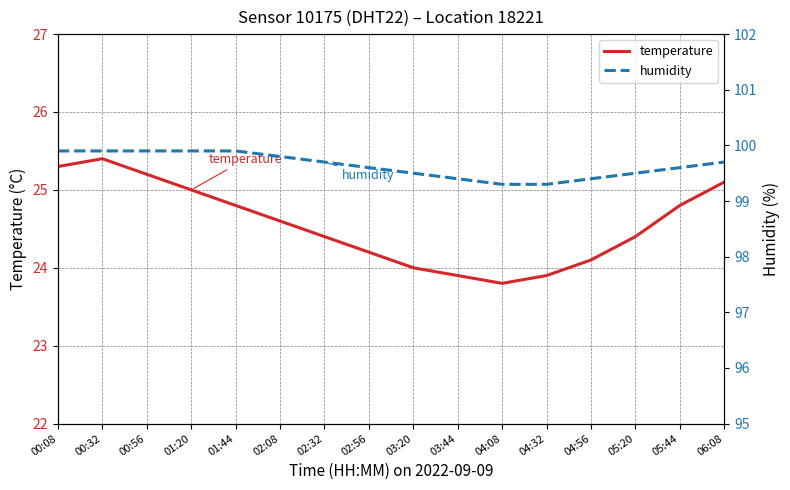

What is the difference between the highest and lowest values at 02:08?

75.2